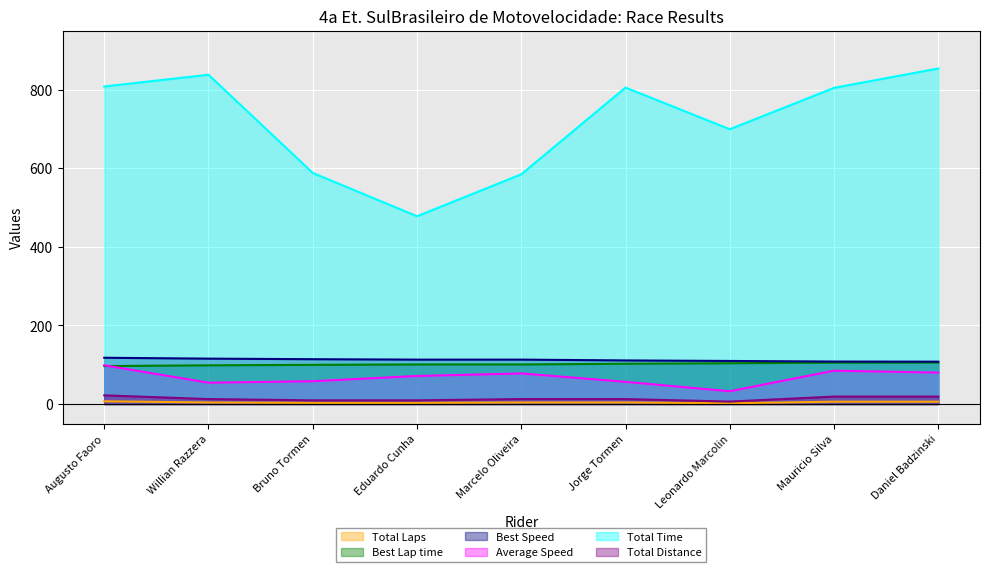

What is the greatest value displayed?

853.5